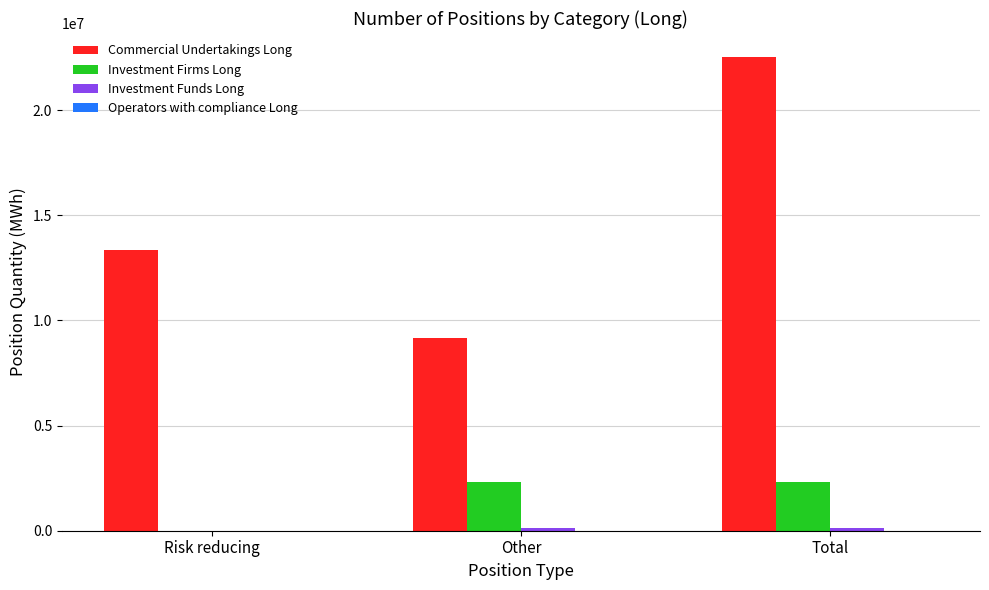

Which series has the largest total across all categories?

Commercial Undertakings Long